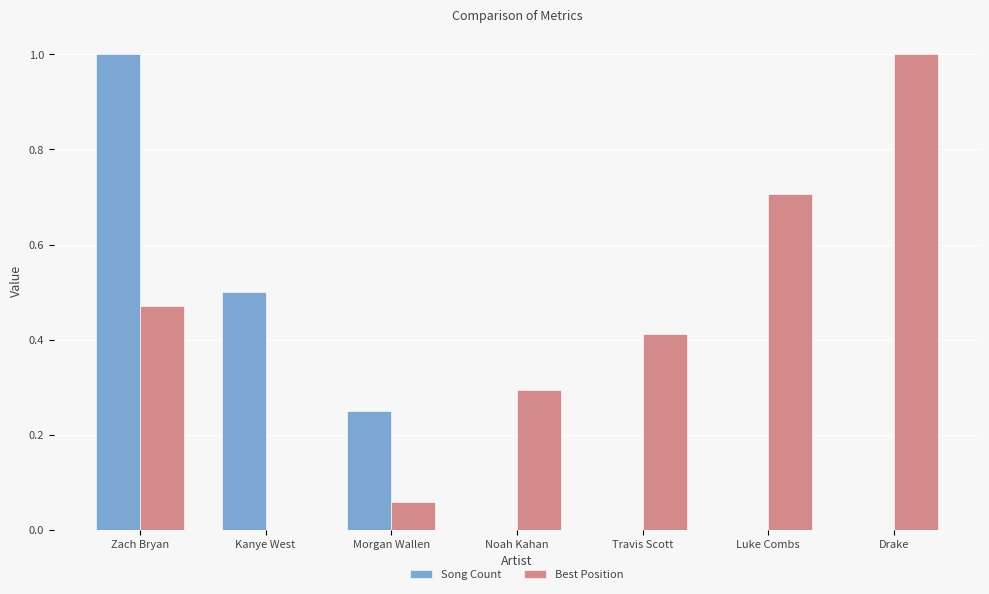

Which series changed the most between Morgan Wallen and Travis Scott?

Best Position